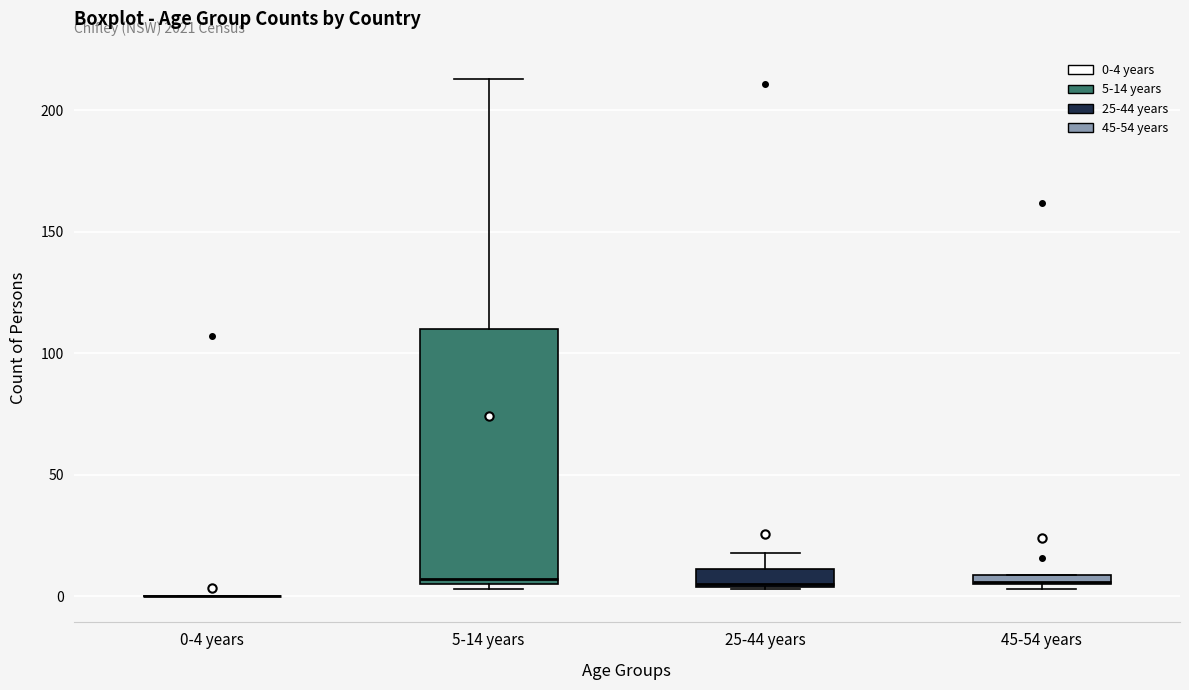

Which box is the tallest, from its lower edge to its upper edge?

5-14 years